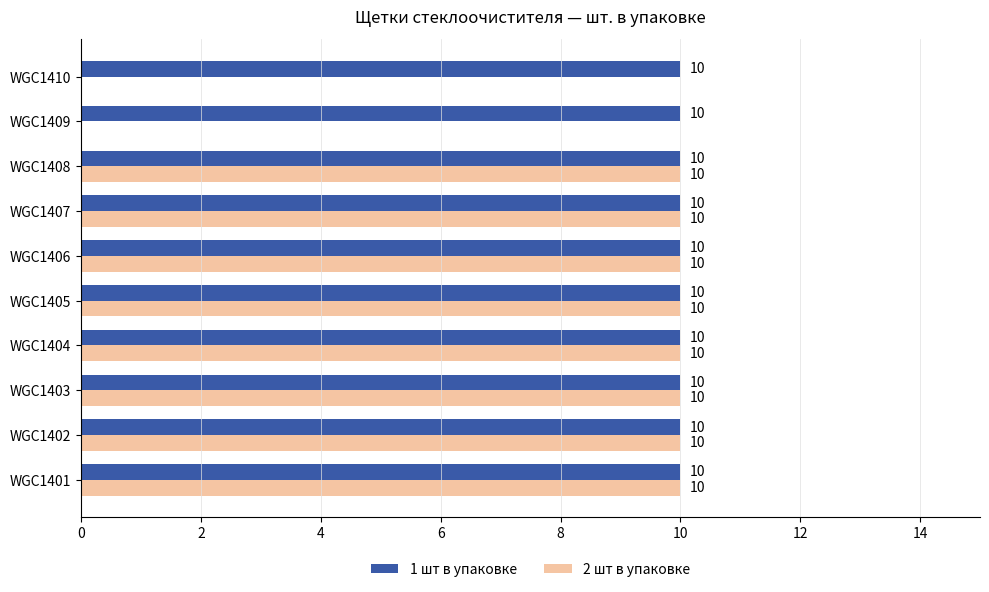

How many data points does each series have?

10